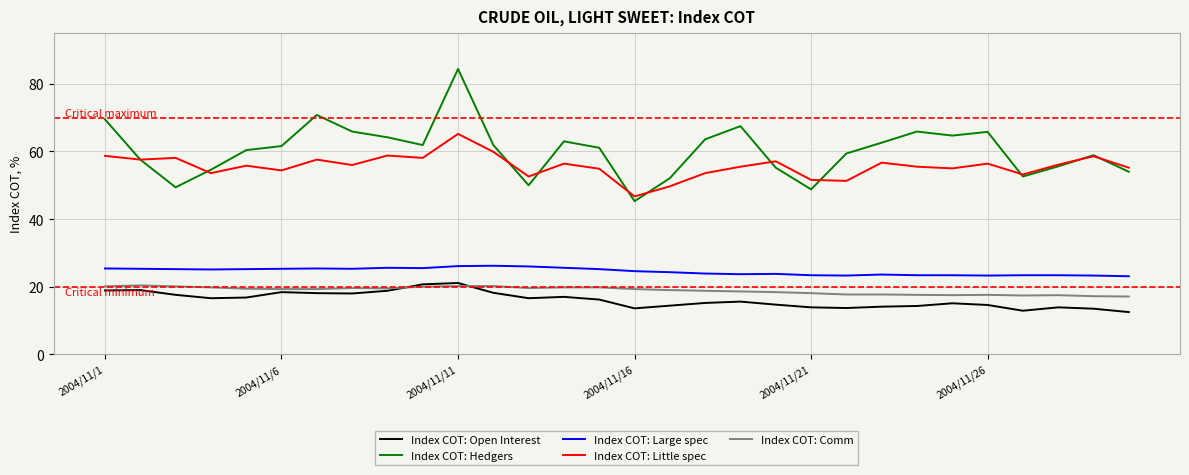

What is the minimum value for Index COT: Comm?

17.1